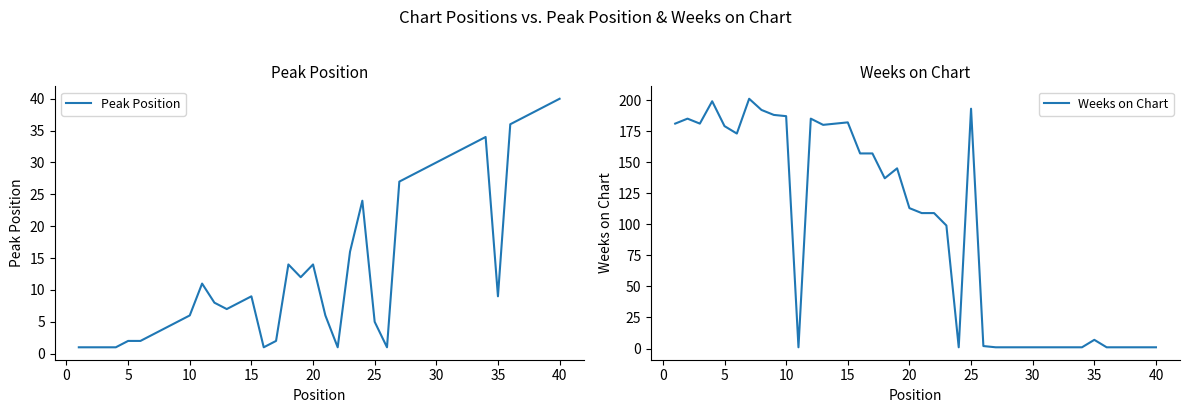

What is the total value across all series at 25?

204